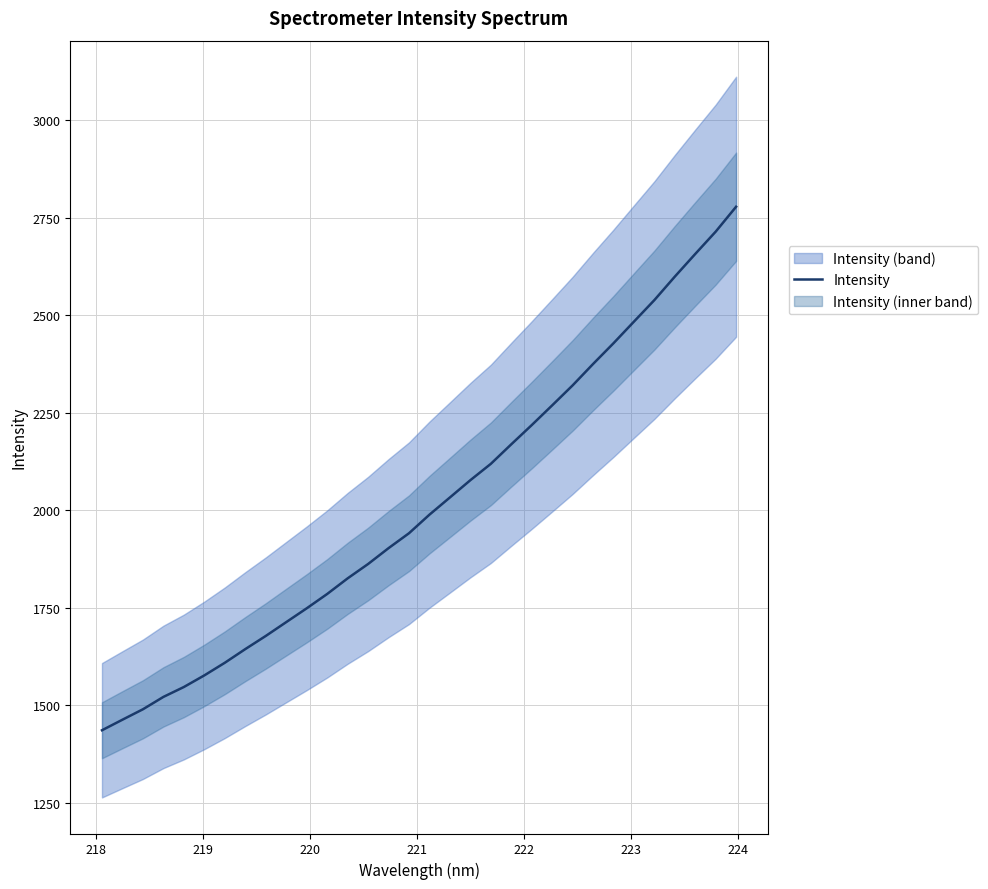

What is the label of the 5th point from the left?

221